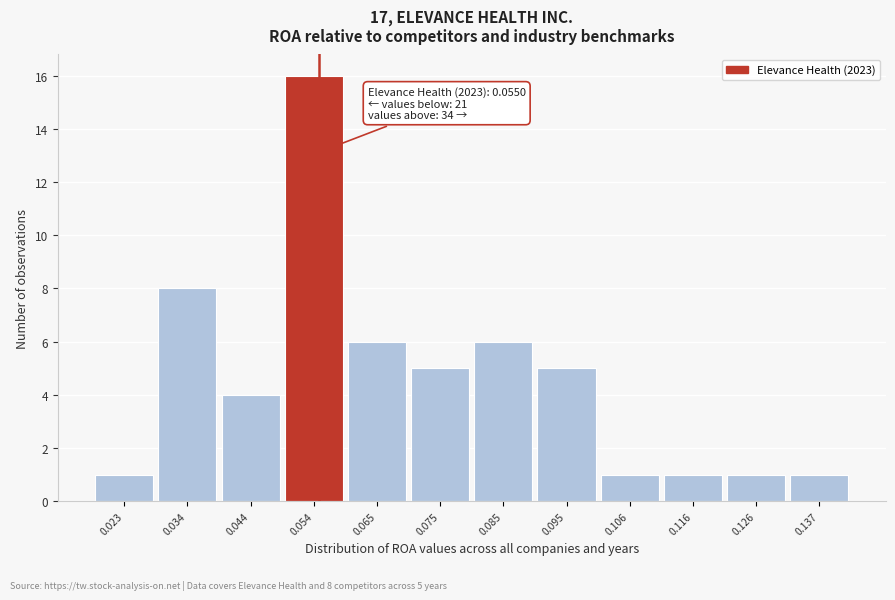

Which range on the x-axis has the tallest bar?

0.050 to 0.060